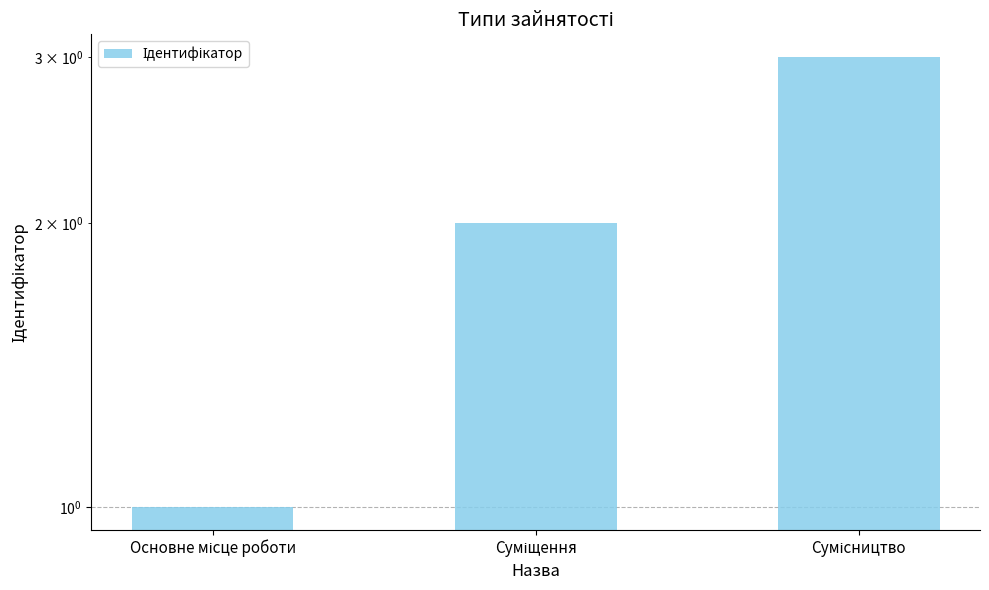

True or false: the data shows 3 at Сумісництво.

True